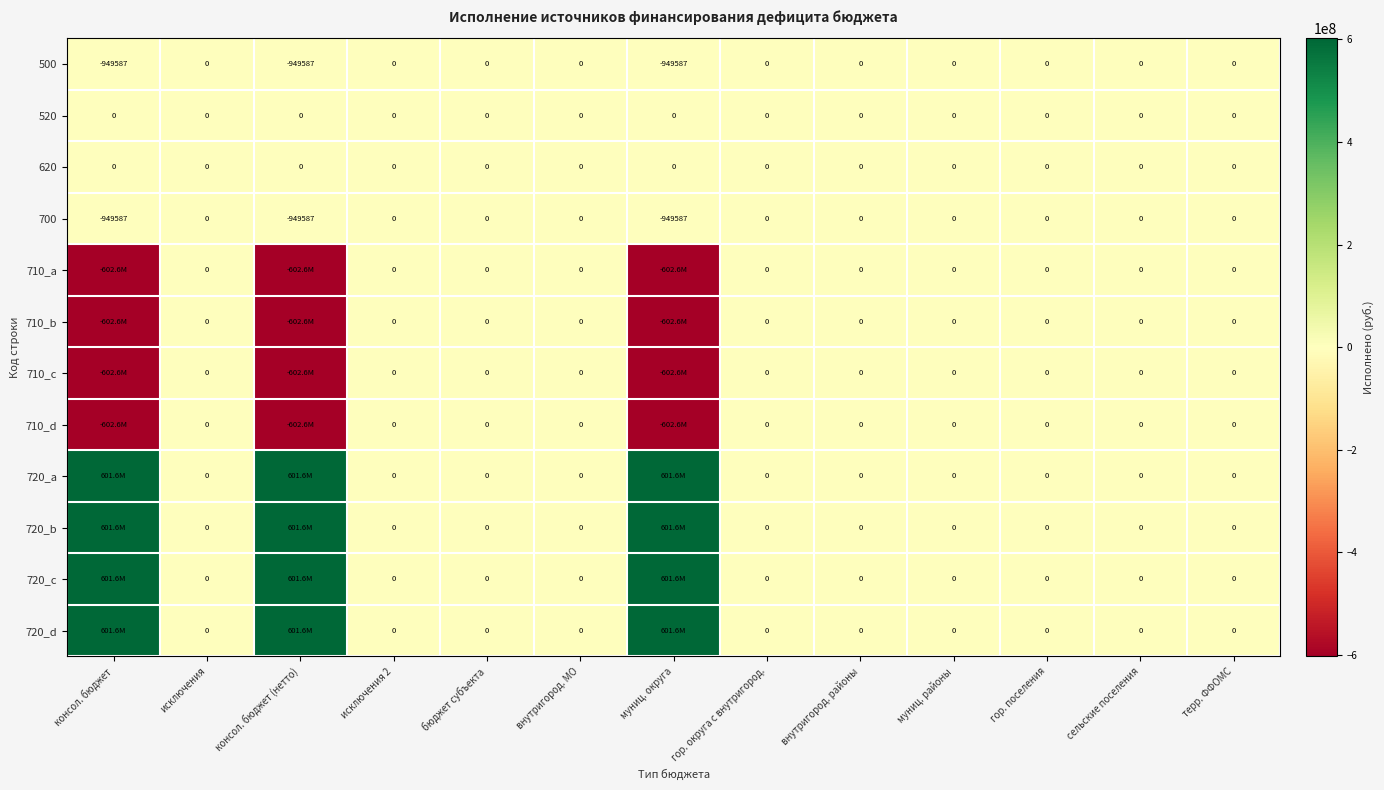

The 500 series shows 476439.8 at исключения. True or false?

False